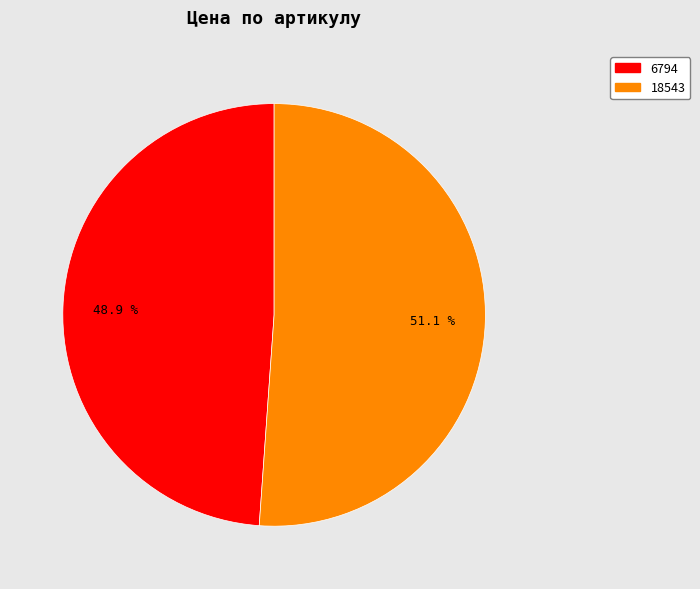

What is the largest slice in the pie chart?

18543